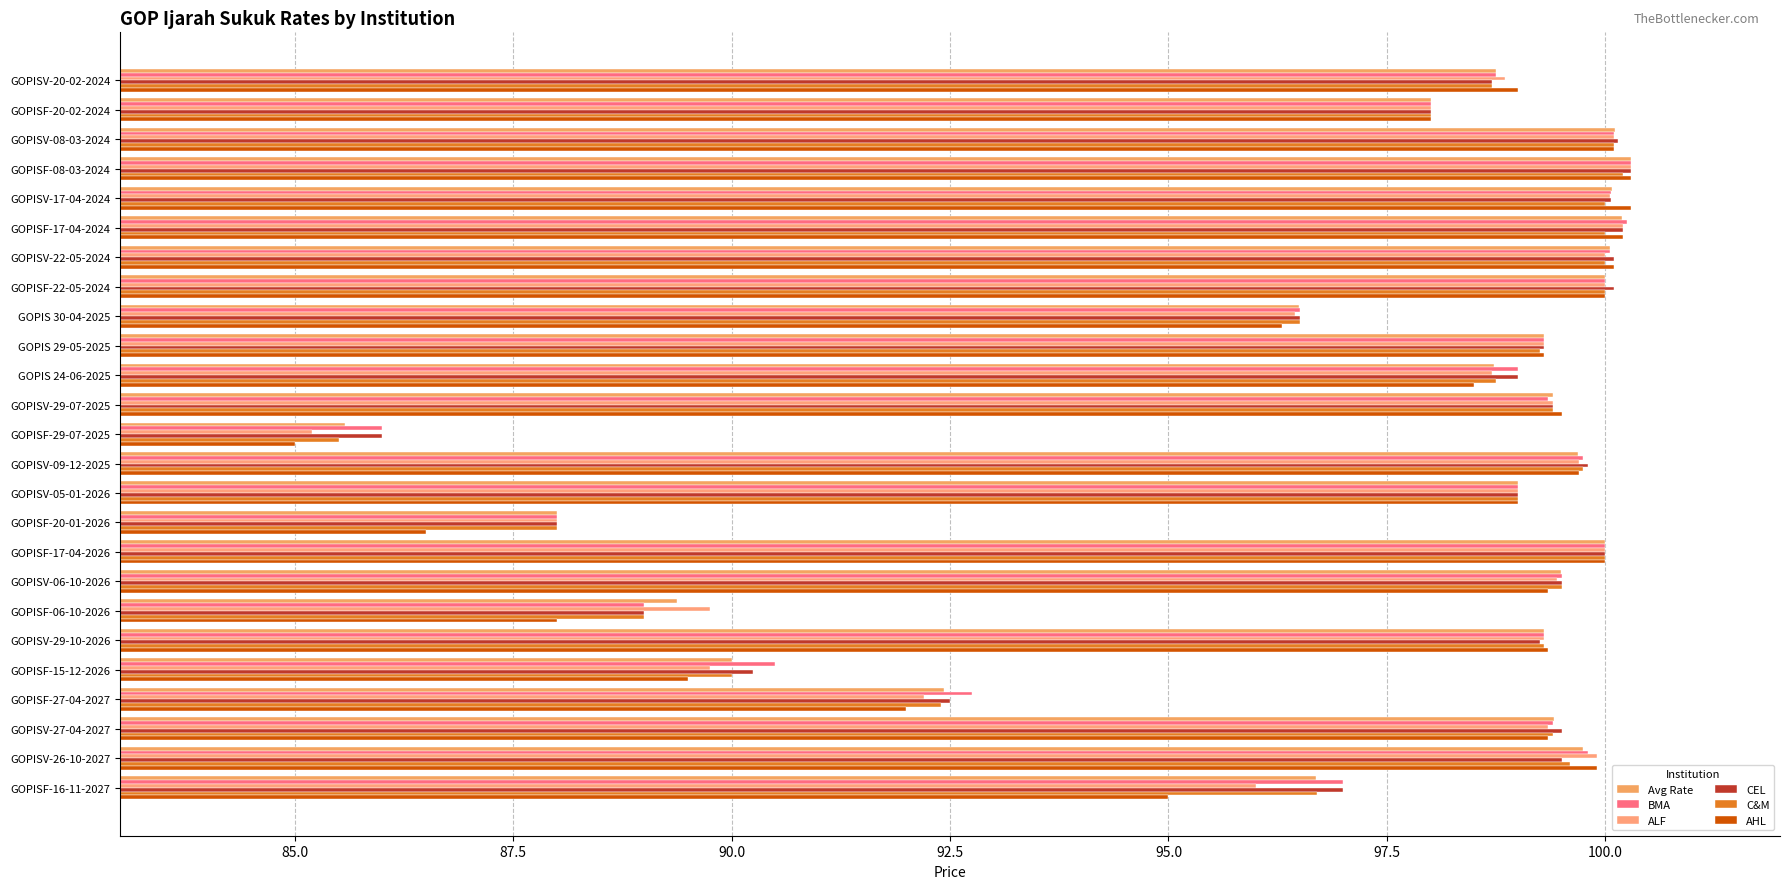

Where is AHL nearest to the value 92?

GOPISF-27-04-2027